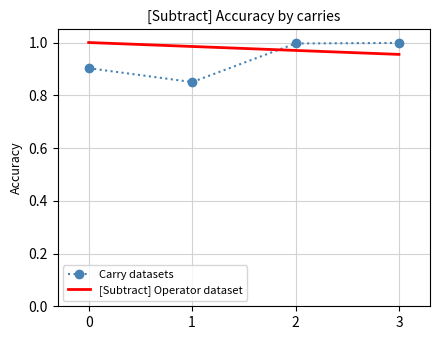

At how many categories does at least one series exceed 0?

4